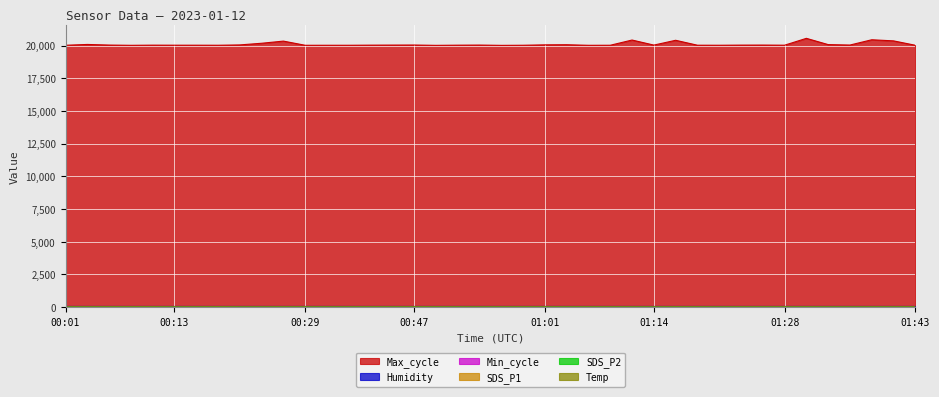

Which series has the widest spread of values?

Max_cycle